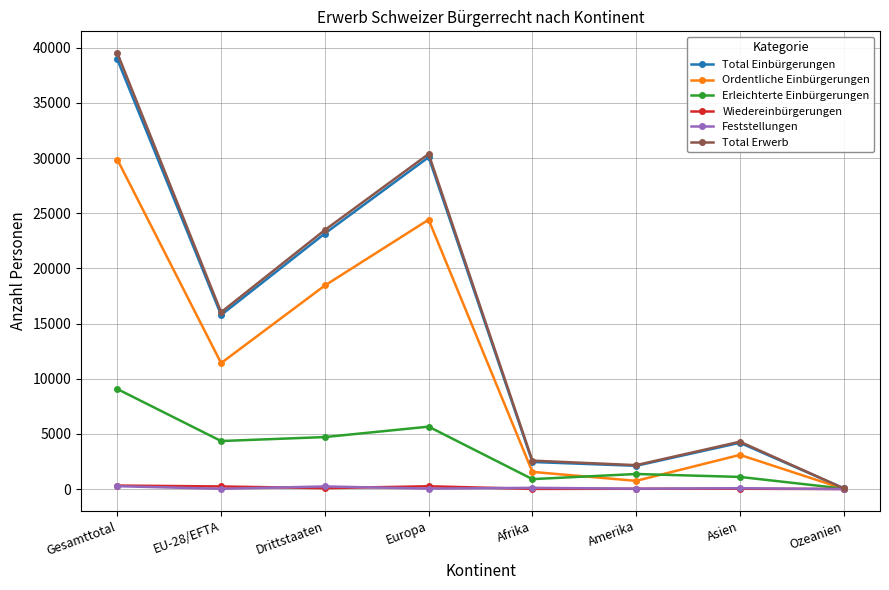

The Erleichterte Einbürgerungen series shows 7207 at Drittstaaten. True or false?

False